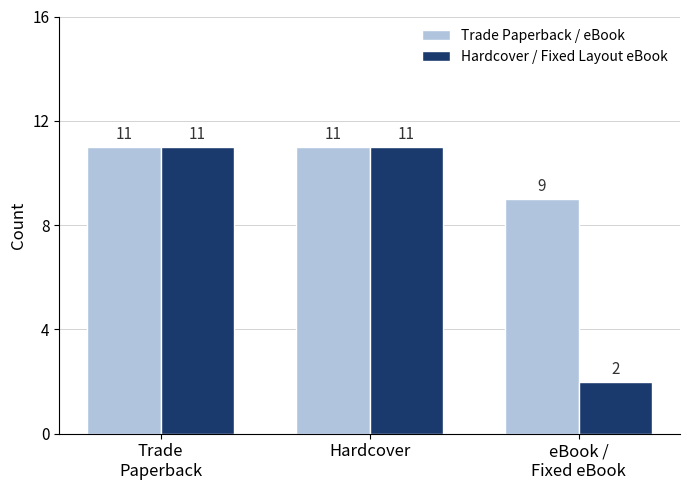

How many bars are there in each group?

2